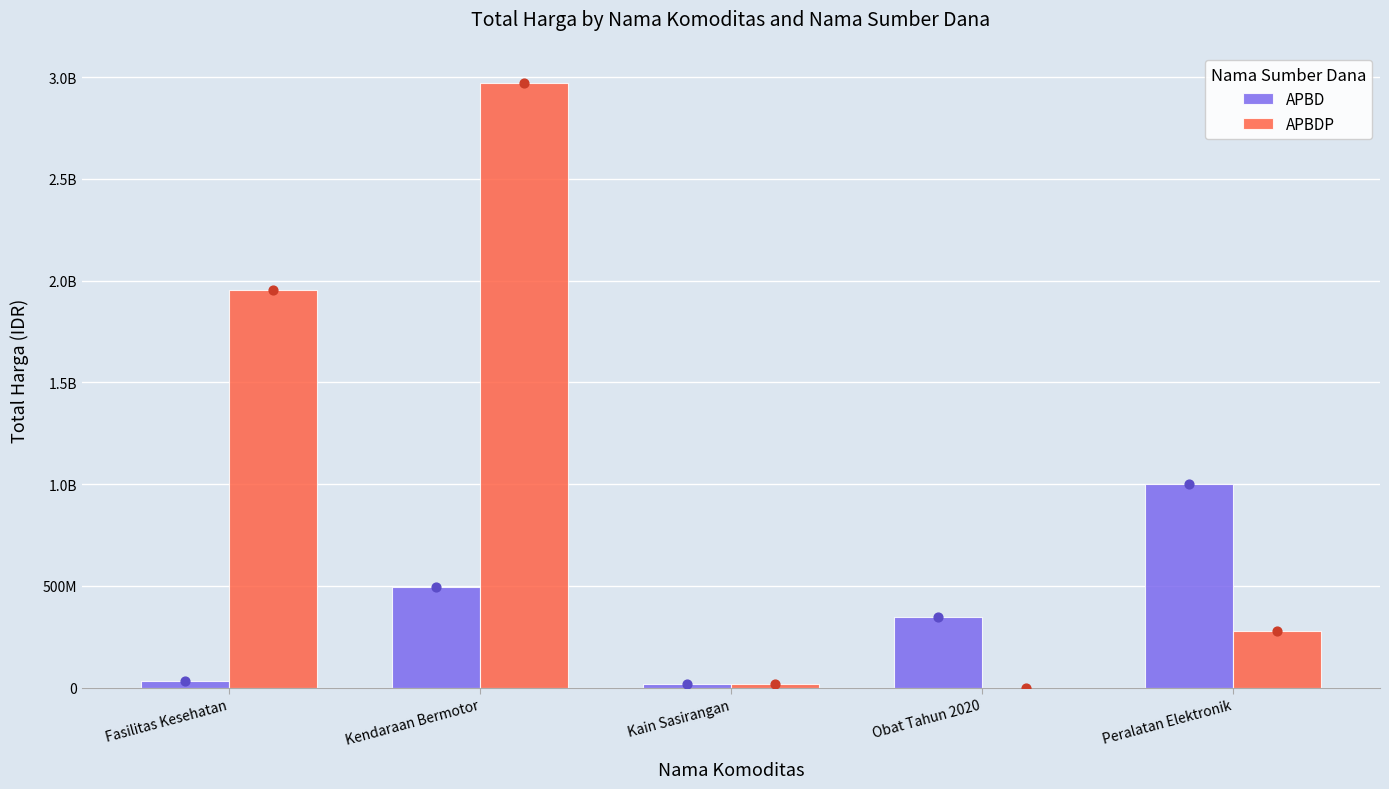

What is the total value across all series at Kain Sasirangan?

38075000